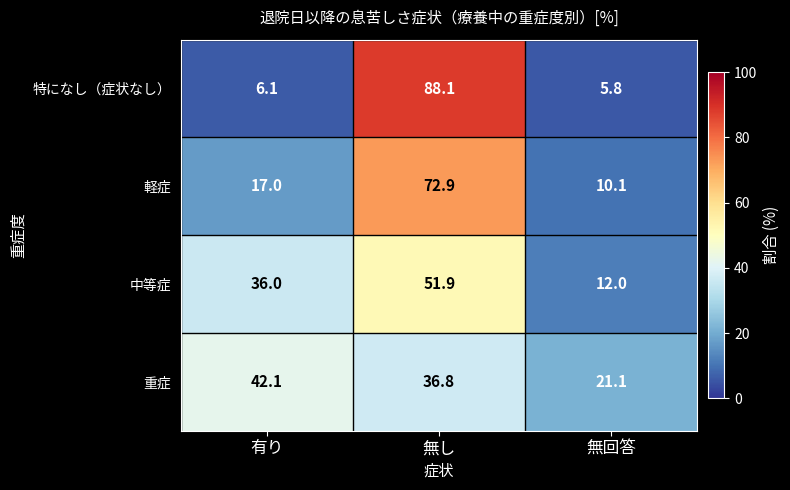

What is the sum of all 重症 values?

100.0